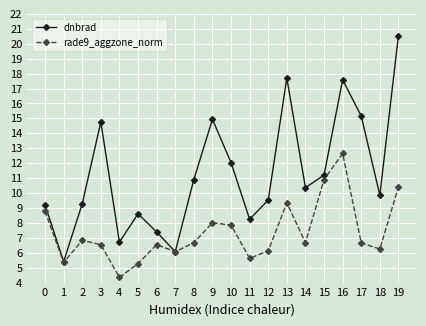

At how many categories does at least one series exceed 5?

20